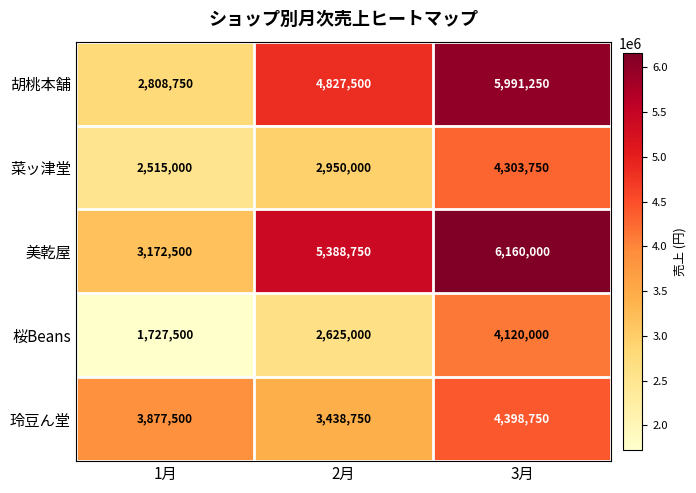

What is the difference between the highest and lowest values at 1月?

2150000